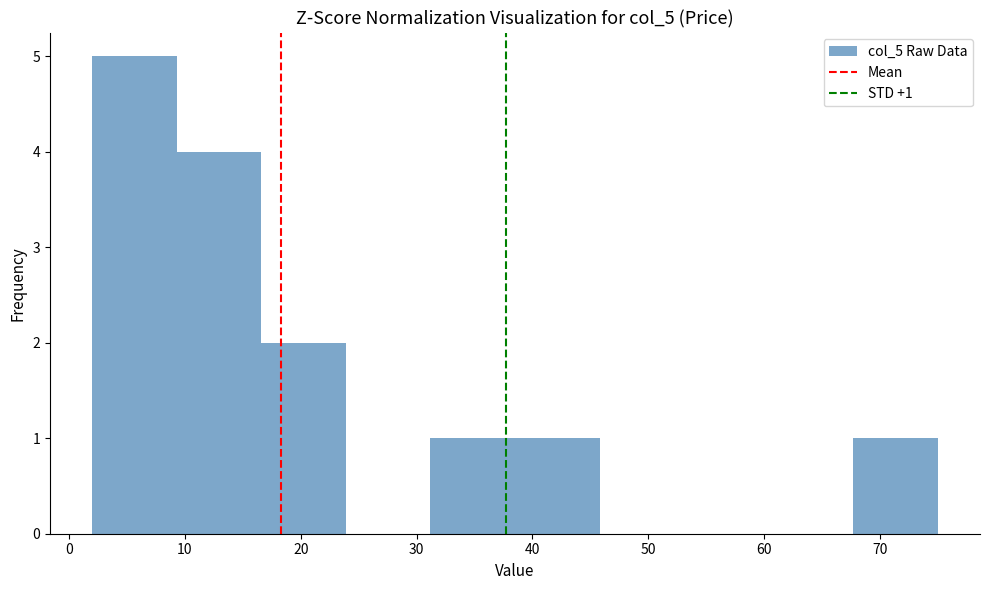

Which range on the x-axis has the tallest bar?

2.0 to 9.3